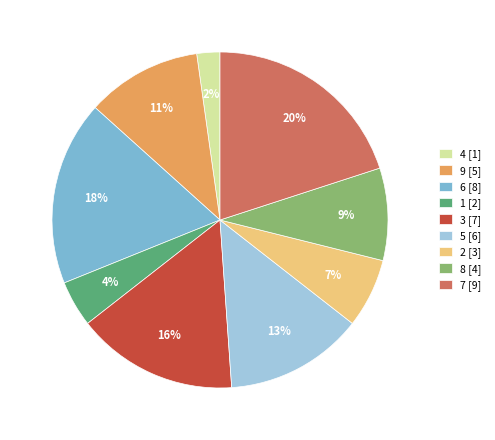

Is the sum of 9 and 7 greater than half?

No